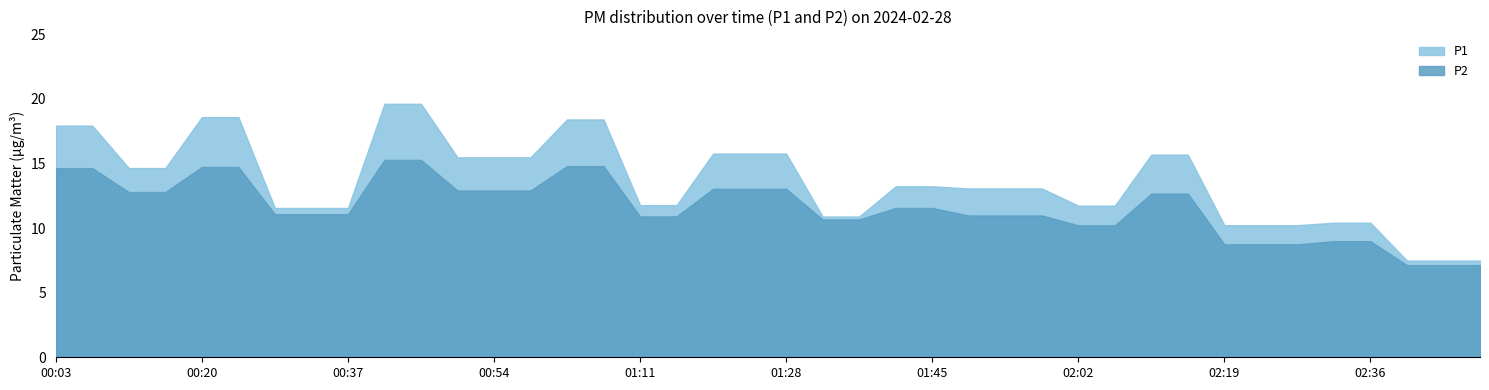

Is the value of P1 at 01:32 greater than the value of P2 at 00:29?

No